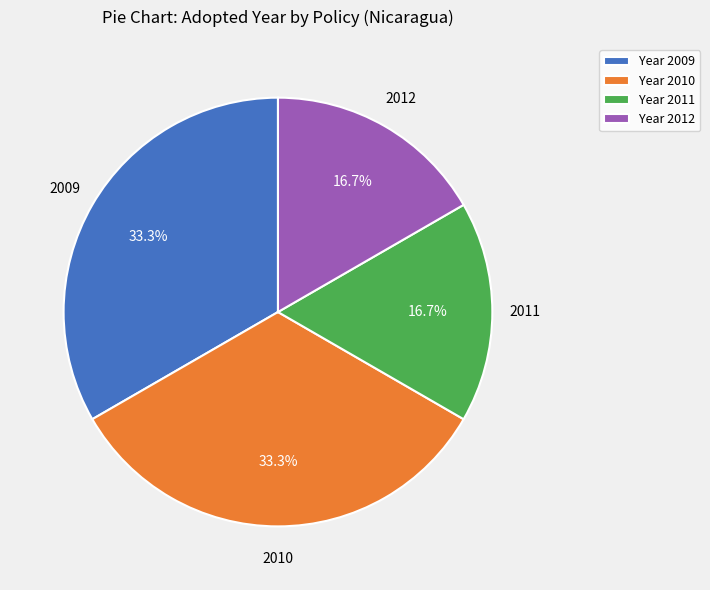

What is the total percentage of 2011 and 2010?

50.0%